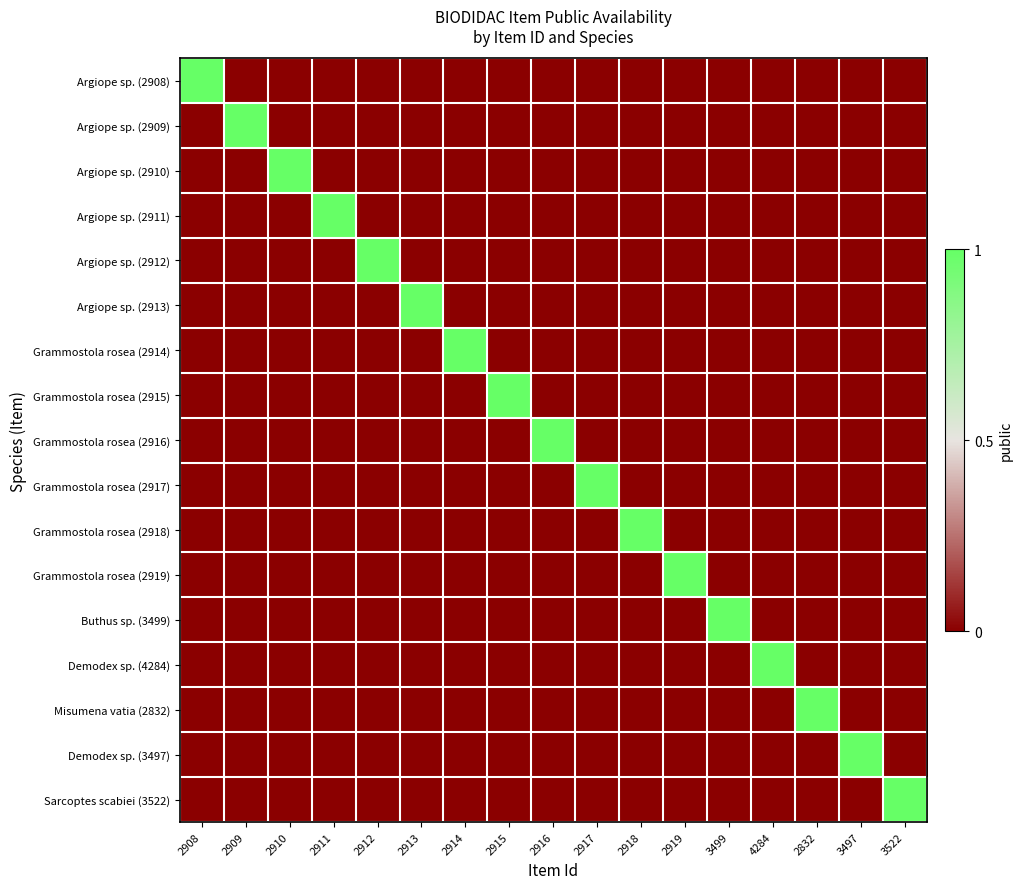

What is the greatest value displayed?

0.5